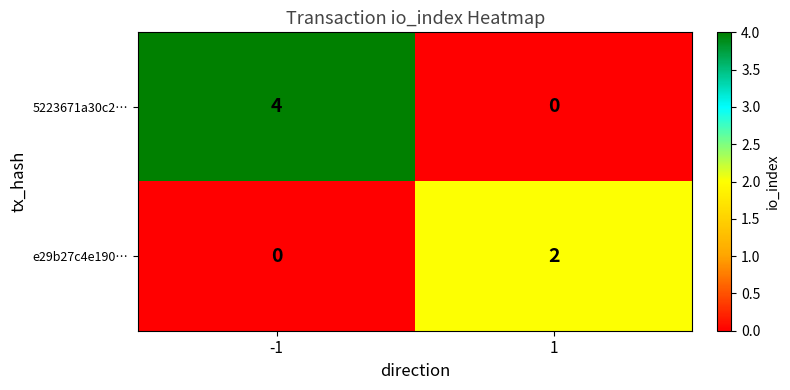

What is the total value across all series at 1?

2